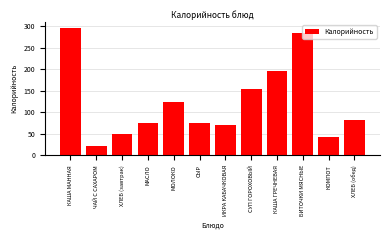

What is the change in value from МОЛОКО to СЫР?

-47.8